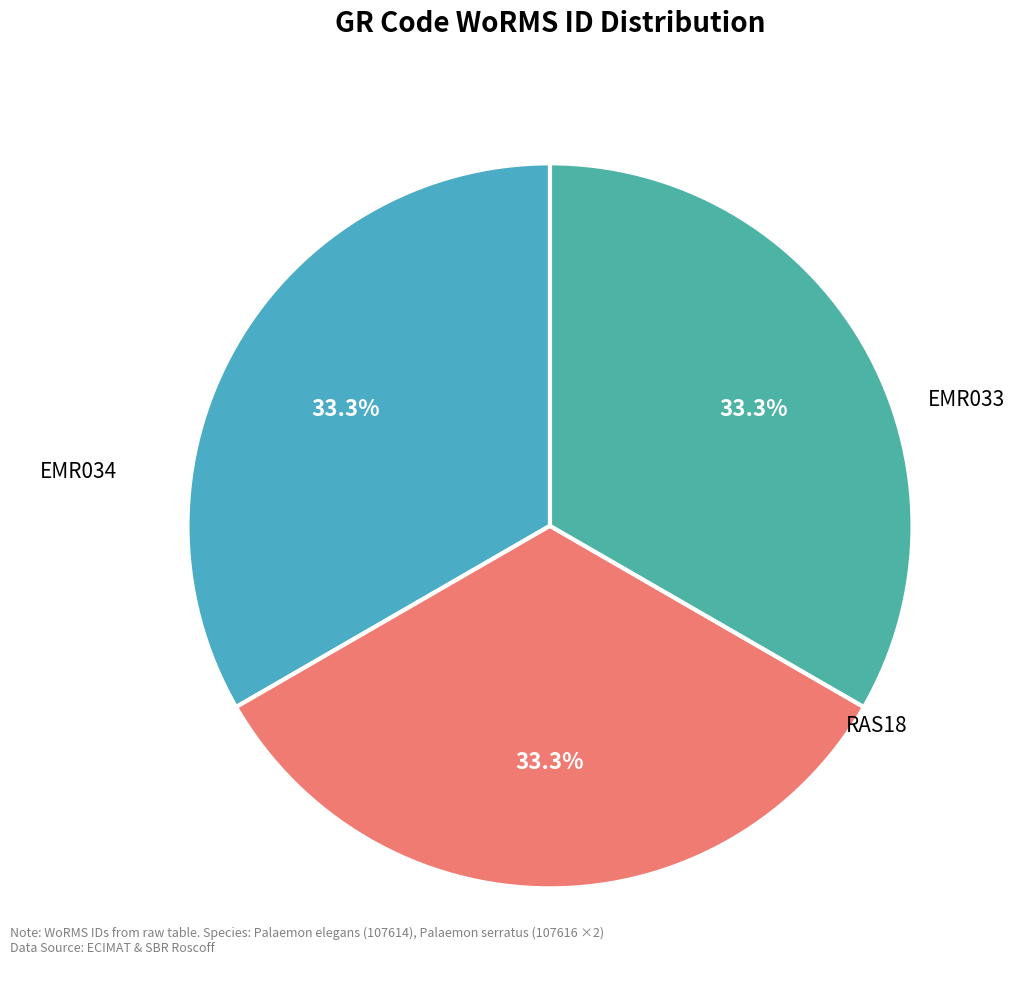

How many slices are in this pie chart?

3